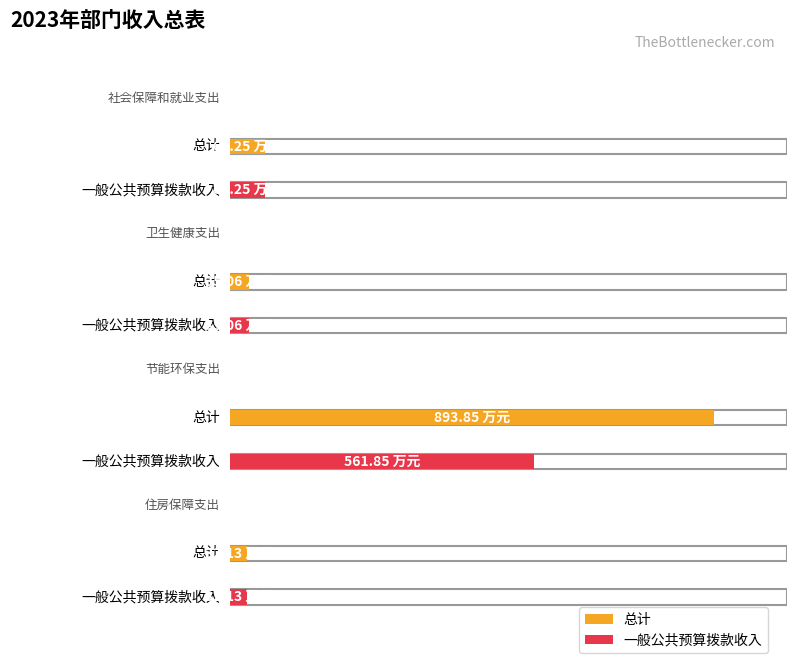

Does the chart contain stacked bars?

No